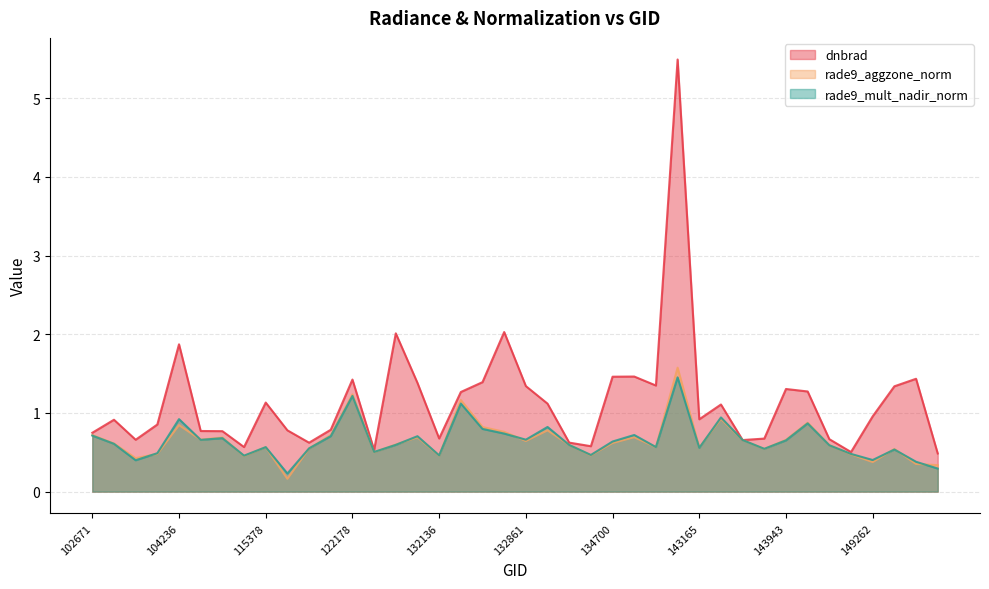

Where is dnbrad nearest to the value 2?

131947